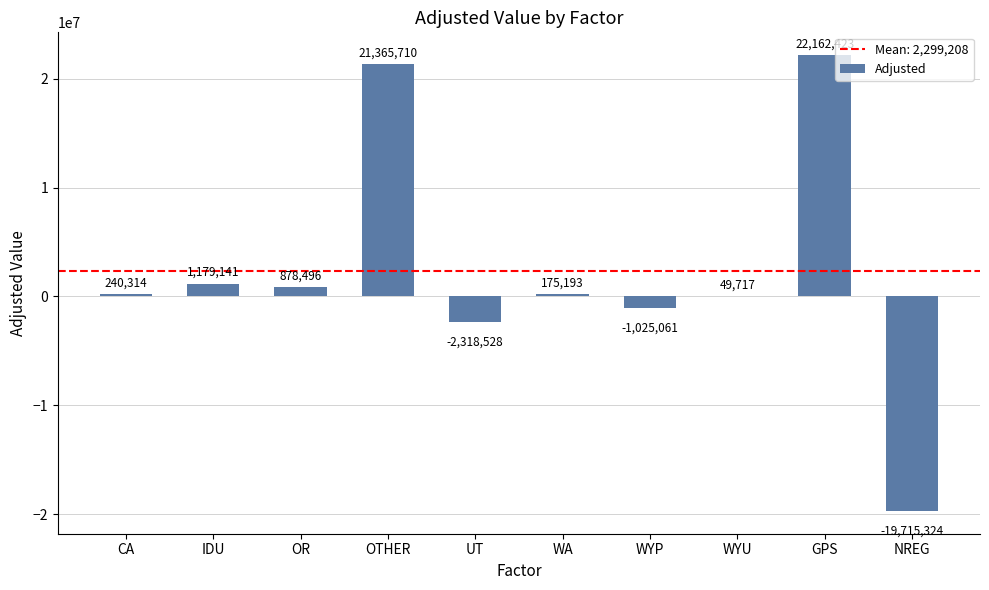

How many categories are shown in the chart?

10